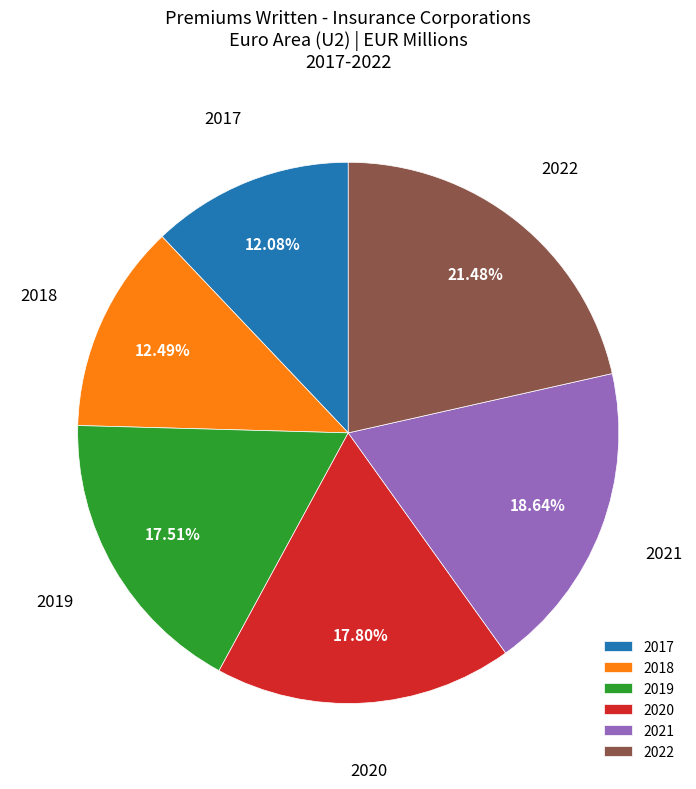

To the nearest percent, what is the combined percentage of 2020 and 2021?

36%